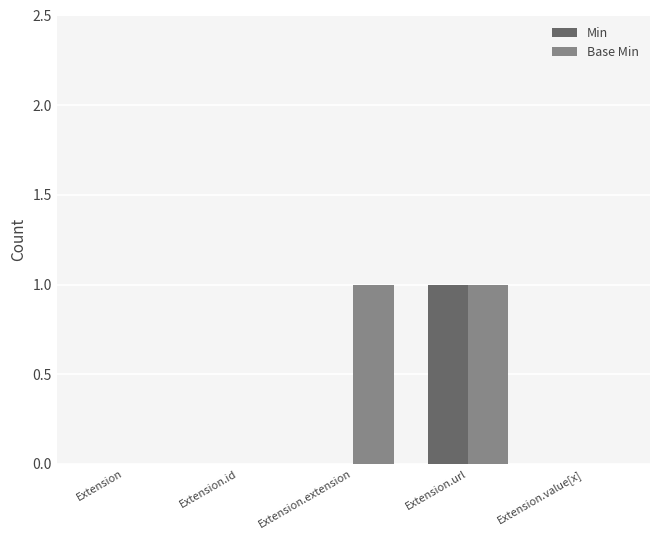

Count the number of data series in this chart.

2